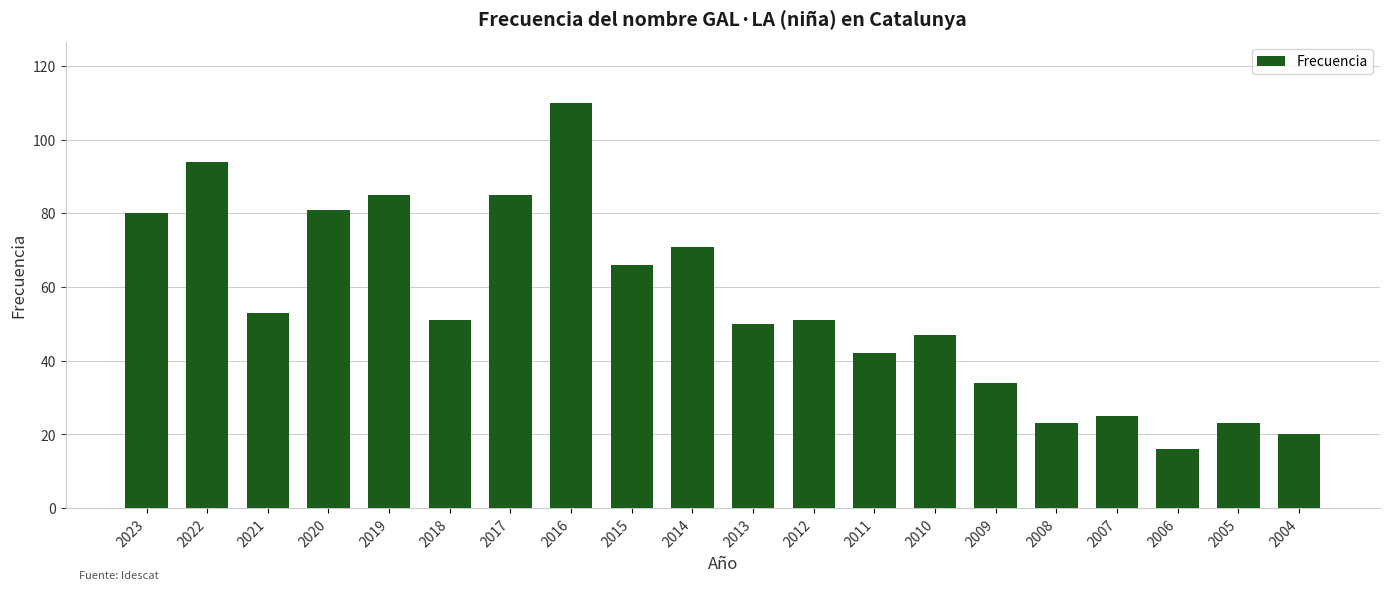

At which label is the value closest to 63?

2015